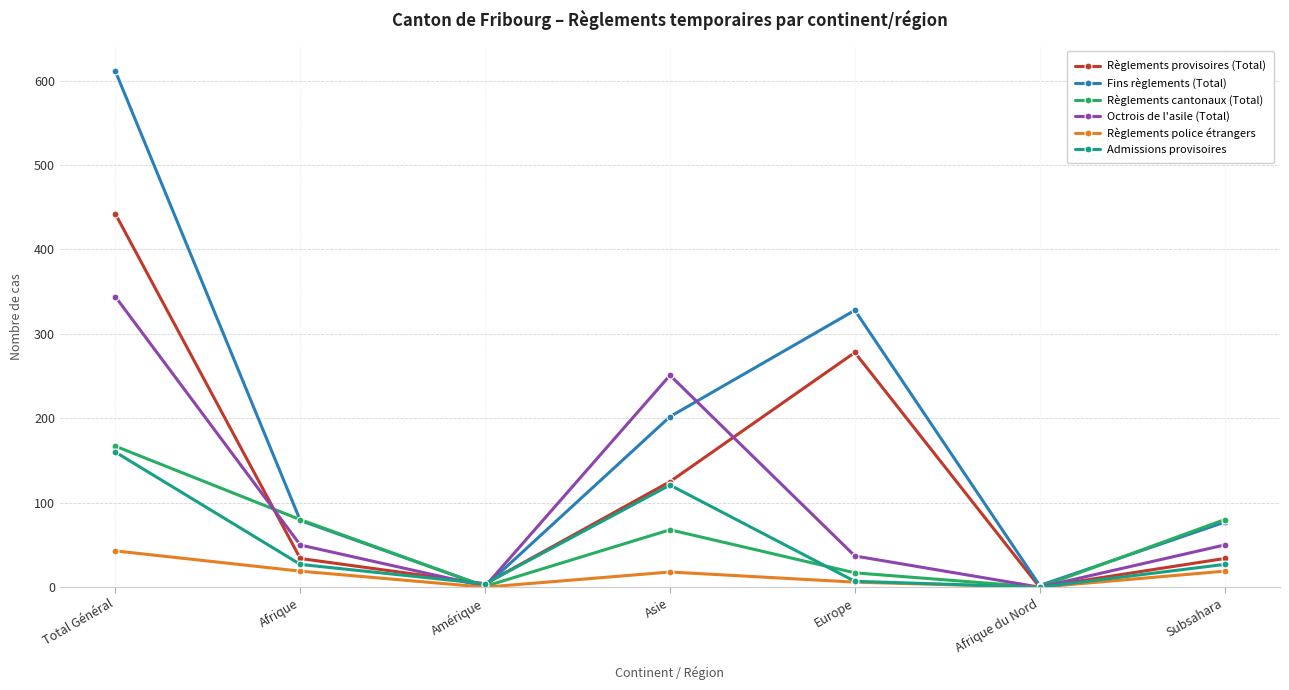

True or false: Admissions provisoires has a value of 160 at Total Général.

True